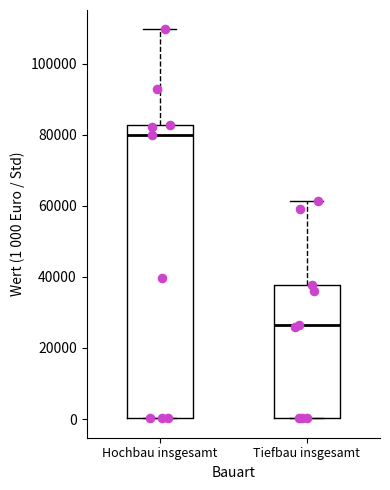

Which box is the tallest, from its lower edge to its upper edge?

Hochbau insgesamt